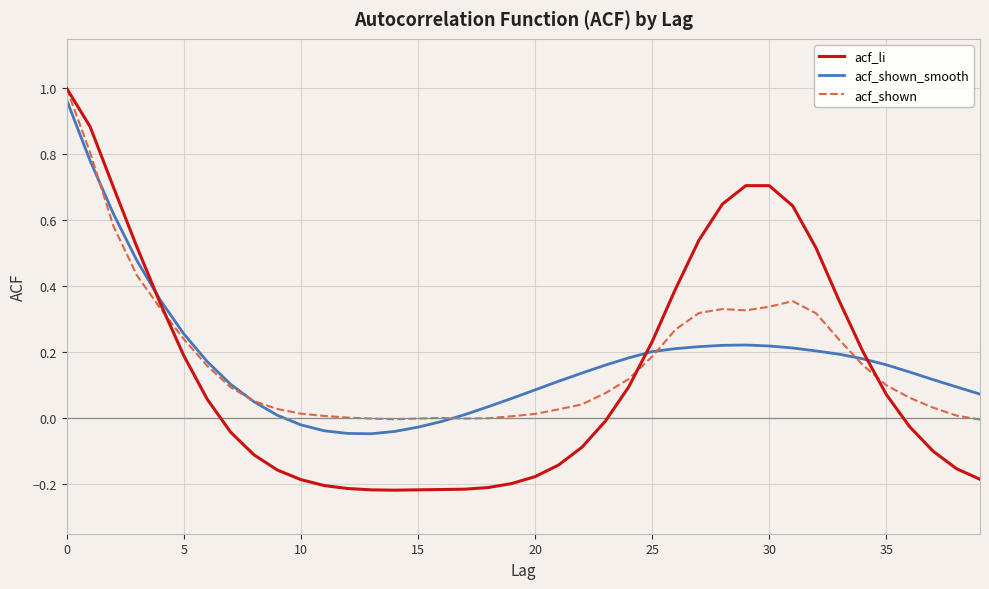

True or false: acf_shown and acf_shown_smooth cross at least once.

True